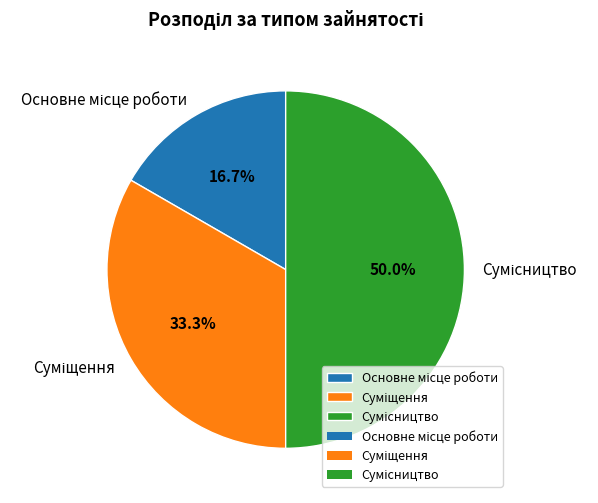

Combined, do Сумісництво and Суміщення account for over 50%?

Yes